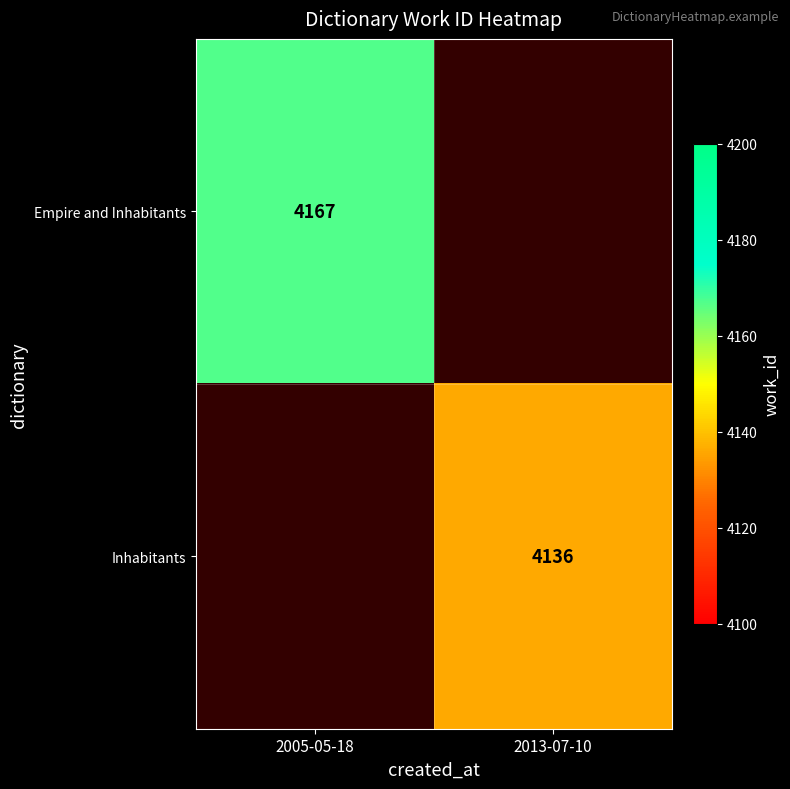

The value of Inhabitants at 2013-07-10 is 6215. True or false?

False